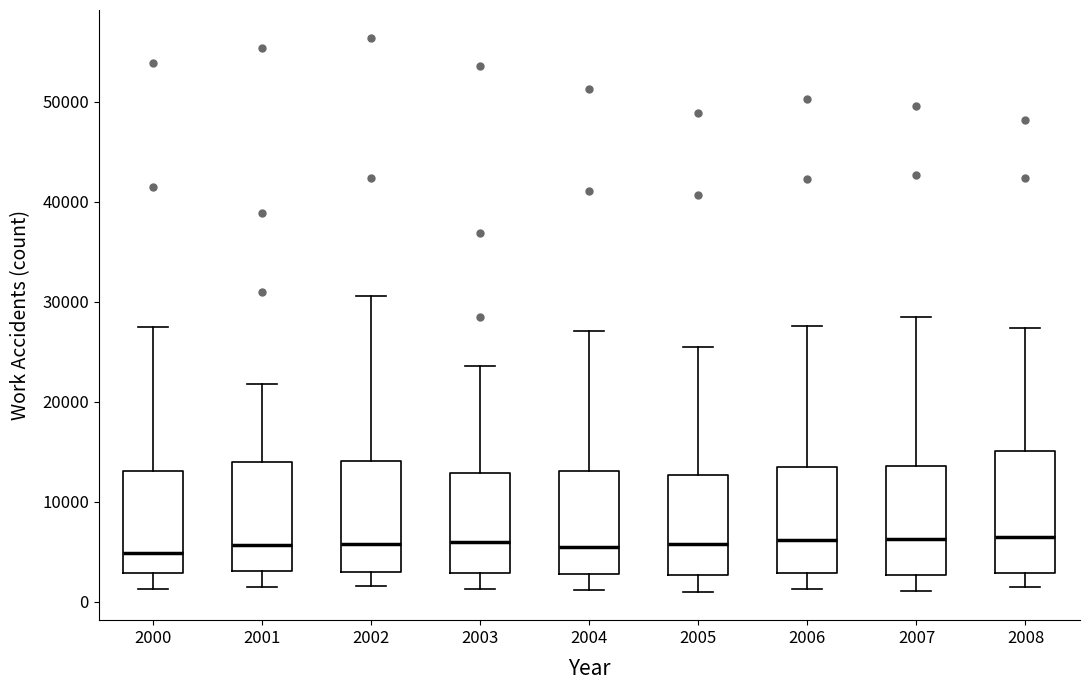

Reading left to right, transcribe this box plot: for each box, give where its median line is, the range the box spans, and where its two whiskers end, as read against the y-axis. The values are not printed on the chart, so give them approximately, as read against the axis.

2000: median 5000, box 3000 to 13000, whiskers 1000 to 27000
2001: median 6000, box 3000 to 14000, whiskers 1000 to 22000
2002: median 6000, box 3000 to 14000, whiskers 2000 to 31000
2003: median 6000, box 3000 to 13000, whiskers 1000 to 24000
2004: median 5000, box 3000 to 13000, whiskers 1000 to 27000
2005: median 6000, box 3000 to 13000, whiskers 1000 to 26000
2006: median 6000, box 3000 to 13000, whiskers 1000 to 28000
2007: median 6000, box 3000 to 14000, whiskers 1000 to 29000
2008: median 6000, box 3000 to 15000, whiskers 1000 to 27000